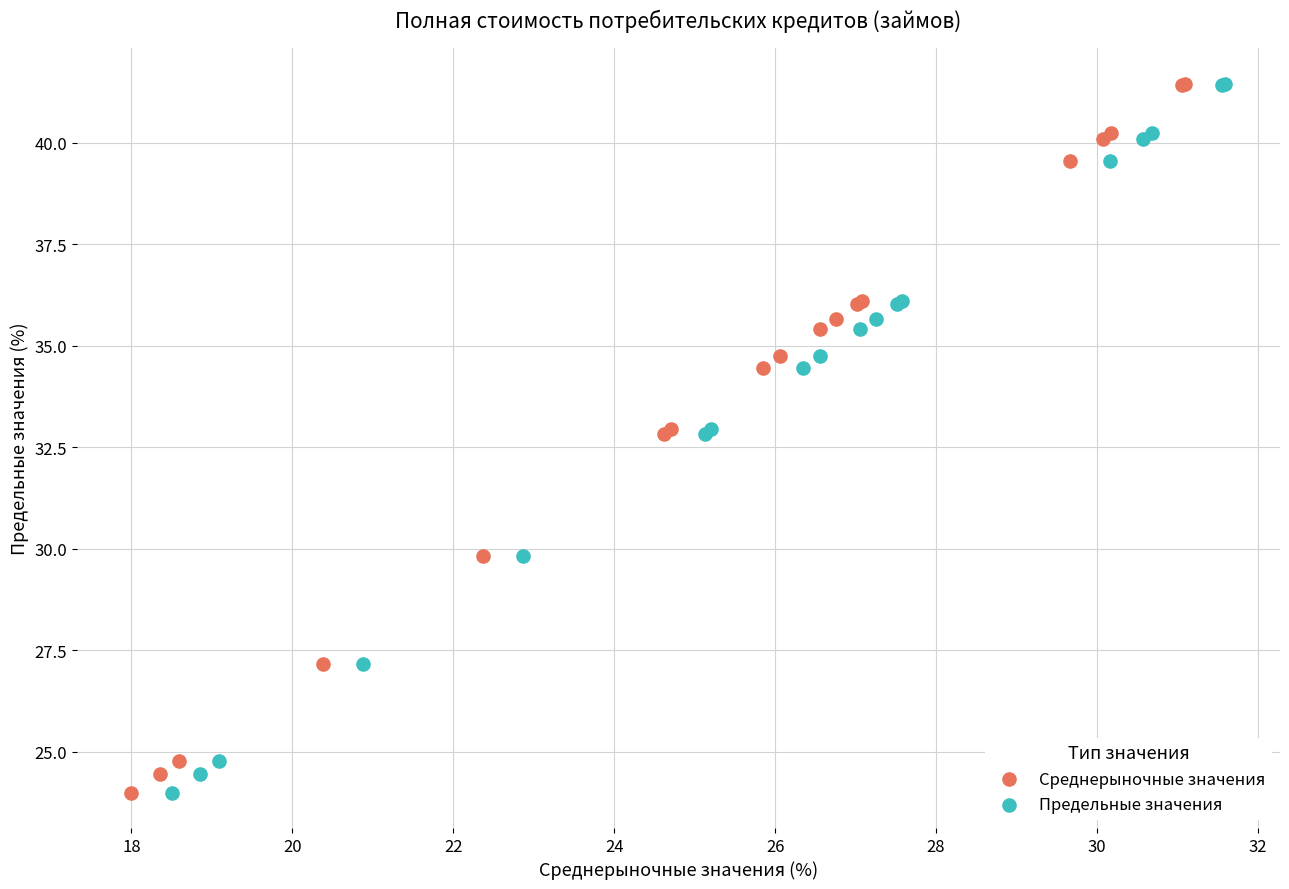

What are all the series names shown in the legend?

Среднерыночные значения, Предельные значения